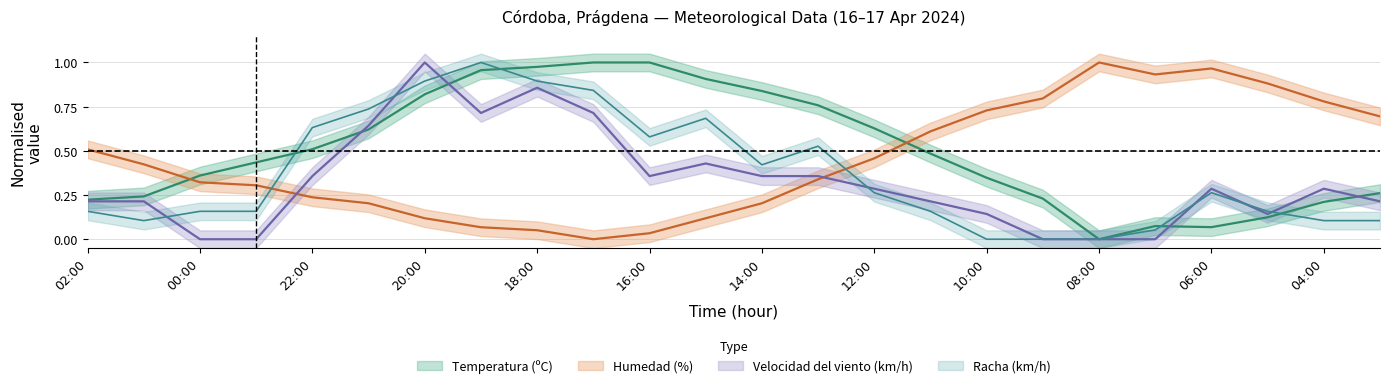

Count the number of data series in this chart.

4